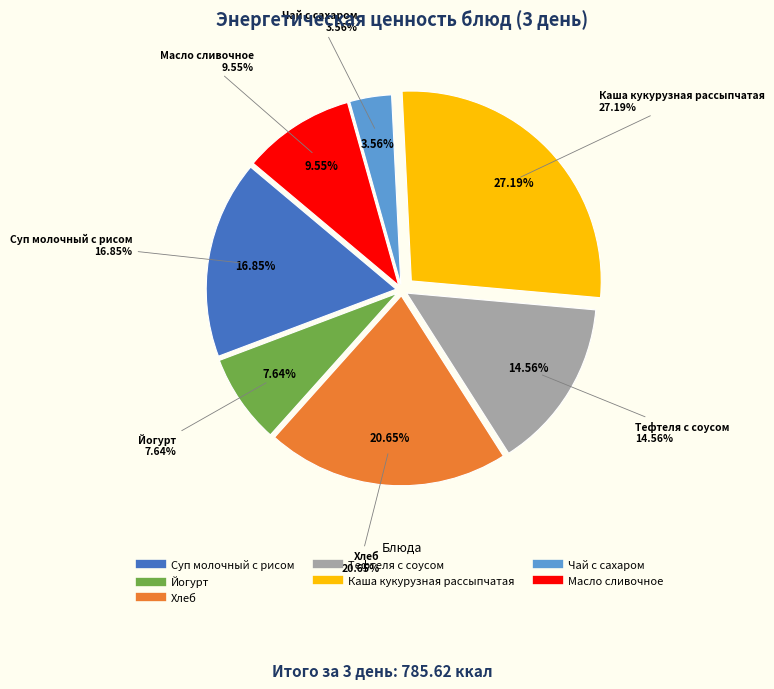

What is the largest slice in the pie chart?

Каша кукурузная рассыпчатая